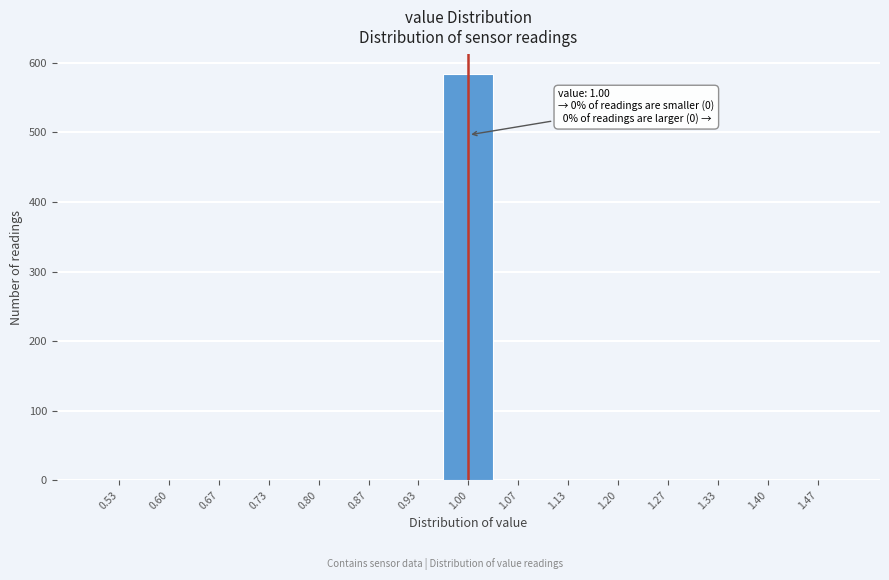

Which range on the x-axis has the tallest bar?

0.97 to 1.03